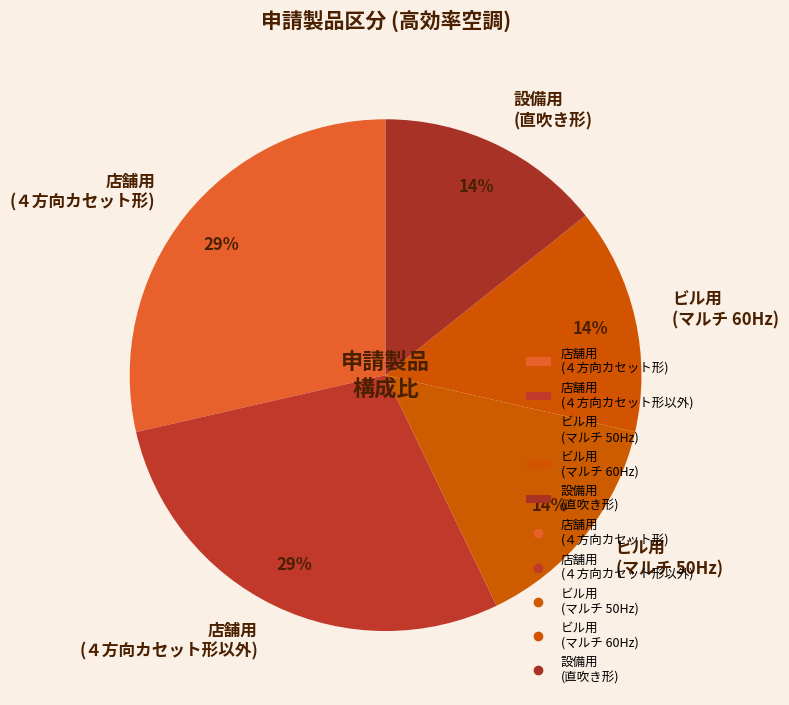

Do ビル用 (マルチ 50Hz) and 設備用 (直吹き形) together represent more than half of the pie?

No